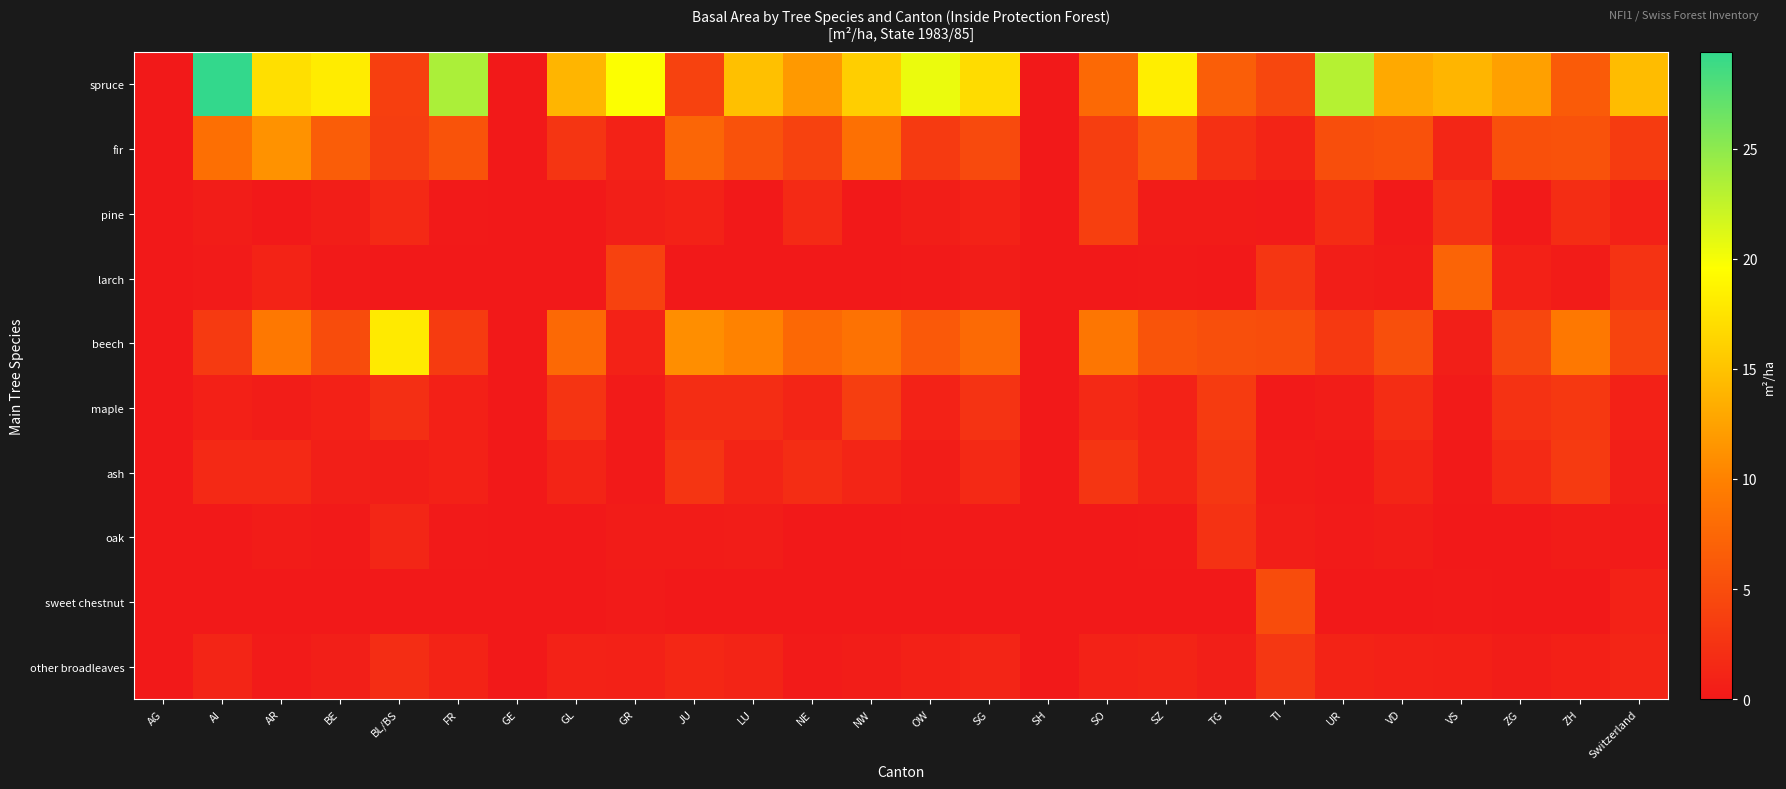

Reading left to right, list all the values displayed in this chart.

spruce: AG=0.0	AI=29.4	AR=17.2	BE=18.2	BL/BS=3.7	FR=23.6	GE=0.0	GL=13.9	GR=19.7	JU=4.0	LU=14.8	NE=11.8	NW=15.9	OW=20.5	SG=16.9	SH=0.0	SO=7.7	SZ=18.3	TG=6.7	TI=4.4	UR=23.1	VD=13.0	VS=14.0	ZG=12.4	ZH=6.4	Switzerland=14.5
fir: AG=0.0	AI=8.3	AR=11.3	BE=6.6	BL/BS=3.6	FR=5.6	GE=0.0	GL=2.7	GR=0.9	JU=7.4	LU=5.5	NE=4.0	NW=8.4	OW=3.2	SG=4.7	SH=0.0	SO=3.6	SZ=6.3	TG=2.2	TI=1.1	UR=5.1	VD=5.4	VS=1.3	ZG=5.3	ZH=5.5	Switzerland=3.3
pine: AG=0.0	AI=0.4	AR=0.0	BE=0.5	BL/BS=1.6	FR=0.1	GE=0.0	GL=0.0	GR=0.6	JU=0.9	LU=0.0	NE=1.7	NW=0.0	OW=0.5	SG=0.9	SH=0.0	SO=3.7	SZ=0.3	TG=0.3	TI=0.2	UR=1.8	VD=0.1	VS=2.5	ZG=0.1	ZH=1.9	Switzerland=0.8
larch: AG=0.0	AI=0.2	AR=1.0	BE=0.1	BL/BS=0.0	FR=0.0	GE=0.0	GL=0.0	GR=4.0	JU=0.0	LU=0.0	NE=0.0	NW=0.0	OW=0.1	SG=0.4	SH=0.0	SO=0.0	SZ=0.1	TG=0.0	TI=2.8	UR=0.5	VD=0.3	VS=7.2	ZG=0.8	ZH=0.3	Switzerland=2.5
beech: AG=0.0	AI=3.2	AR=9.1	BE=4.9	BL/BS=18.0	FR=3.3	GE=0.0	GL=7.7	GR=0.9	JU=11.0	LU=10.1	NE=7.6	NW=8.6	OW=6.2	SG=7.8	SH=0.0	SO=9.0	SZ=5.7	TG=5.2	TI=5.0	UR=3.1	VD=5.2	VS=0.6	ZG=4.4	ZH=9.1	Switzerland=4.1
maple: AG=0.0	AI=0.7	AR=0.4	BE=0.8	BL/BS=2.1	FR=0.7	GE=0.0	GL=2.6	GR=0.2	JU=1.9	LU=2.0	NE=1.2	NW=3.6	OW=0.9	SG=2.5	SH=0.0	SO=1.5	SZ=0.9	TG=3.3	TI=0.1	UR=0.4	VD=1.9	VS=0.2	ZG=2.4	ZH=3.0	Switzerland=0.8
ash: AG=0.0	AI=1.5	AR=1.5	BE=0.6	BL/BS=0.5	FR=0.8	GE=0.0	GL=1.1	GR=0.1	JU=2.7	LU=1.1	NE=1.9	NW=1.2	OW=0.4	SG=1.5	SH=0.0	SO=2.7	SZ=1.1	TG=2.9	TI=0.3	UR=0.1	VD=1.2	VS=0.1	ZG=1.7	ZH=3.2	Switzerland=0.6
oak: AG=0.0	AI=0.0	AR=0.3	BE=0.1	BL/BS=1.3	FR=0.1	GE=0.0	GL=0.0	GR=0.3	JU=0.3	LU=0.4	NE=0.0	NW=0.0	OW=0.1	SG=0.1	SH=0.0	SO=0.0	SZ=0.1	TG=2.4	TI=0.5	UR=0.2	VD=0.4	VS=0.0	ZG=0.0	ZH=0.3	Switzerland=0.2
sweet chestnut: AG=0.0	AI=0.0	AR=0.0	BE=0.0	BL/BS=0.0	FR=0.0	GE=0.0	GL=0.0	GR=0.2	JU=0.0	LU=0.0	NE=0.0	NW=0.0	OW=0.0	SG=0.0	SH=0.0	SO=0.0	SZ=0.0	TG=0.0	TI=4.9	UR=0.0	VD=0.0	VS=0.1	ZG=0.0	ZH=0.0	Switzerland=0.9
other broadleaves: AG=0.0	AI=1.2	AR=0.2	BE=0.6	BL/BS=1.9	FR=1.0	GE=0.0	GL=0.9	GR=0.8	JU=1.4	LU=1.1	NE=0.2	NW=0.4	OW=0.8	SG=1.2	SH=0.0	SO=0.9	SZ=1.1	TG=0.6	TI=2.9	UR=1.0	VD=0.8	VS=0.7	ZG=0.4	ZH=0.7	Switzerland=1.2